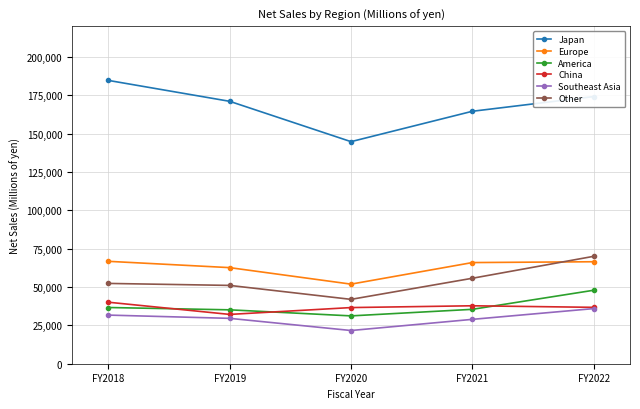

Is it true that Japan equals 144761 at FY2020?

True